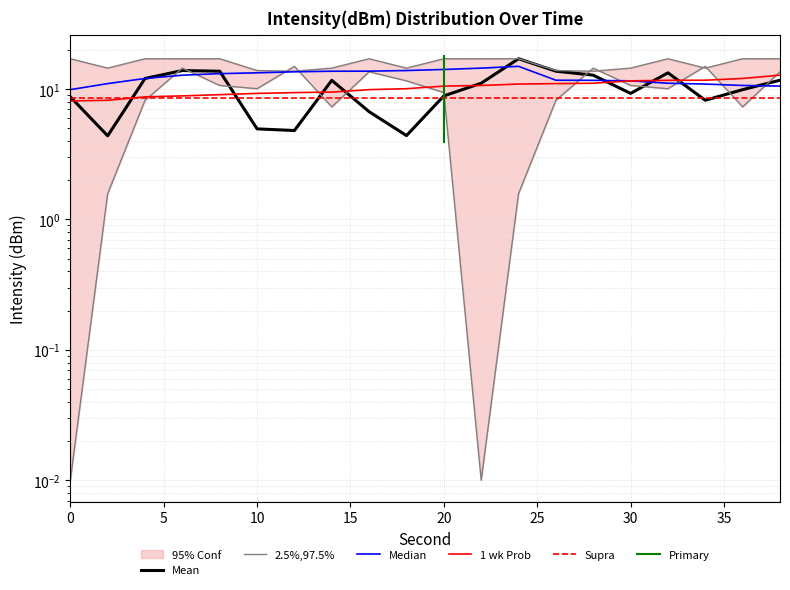

What is the value of the Median point at the 18th from the left?

10.9